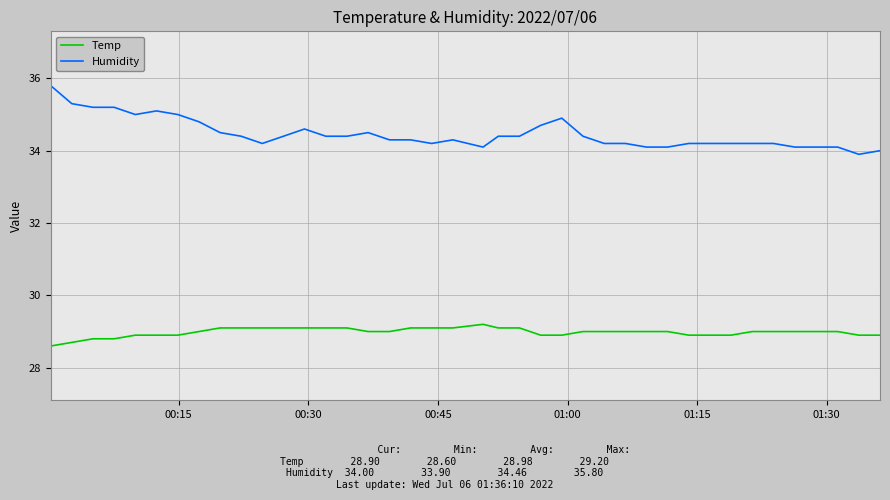

Reading left to right, what are all the values shown in this chart?

Temp: 28.6	28.7	28.8	28.8	28.9	28.9	28.9	29.0	29.1	29.1	29.1	29.1	29.1	29.1	29.1	29.0	29.0	29.1	29.1	29.1	29.2	29.1	29.1	28.9	28.9	29.0	29.0	29.0	29.0	29.0	28.9	28.9	28.9	29.0	29.0	29.0	29.0	29.0	28.9	28.9
Humidity: 35.8	35.3	35.2	35.2	35.0	35.1	35.0	34.8	34.5	34.4	34.2	34.4	34.6	34.4	34.4	34.5	34.3	34.3	34.2	34.3	34.1	34.4	34.4	34.7	34.9	34.4	34.2	34.2	34.1	34.1	34.2	34.2	34.2	34.2	34.2	34.1	34.1	34.1	33.9	34.0